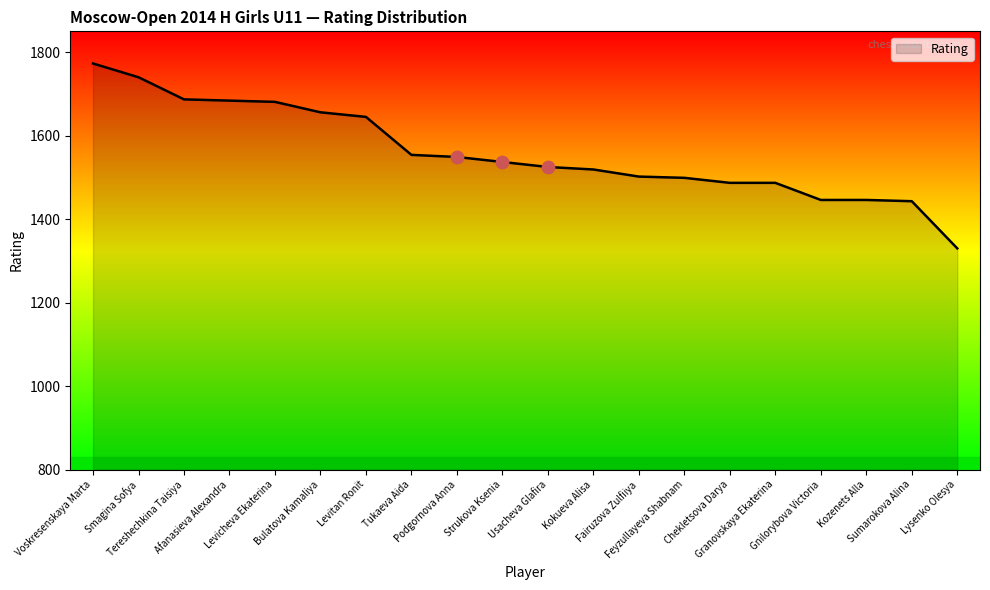

Between Granovskaya Ekaterina and Voskresenskaya Marta, which is larger?

Voskresenskaya Marta